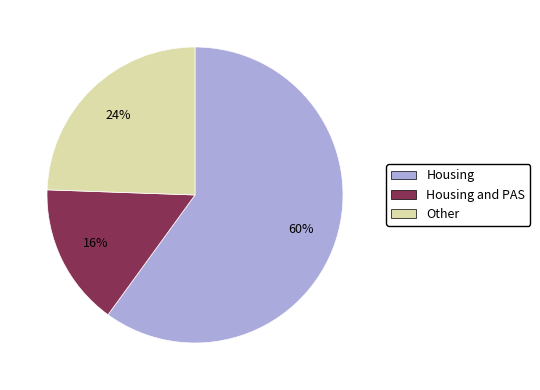

To the nearest percent, what is the average slice percentage?

33%